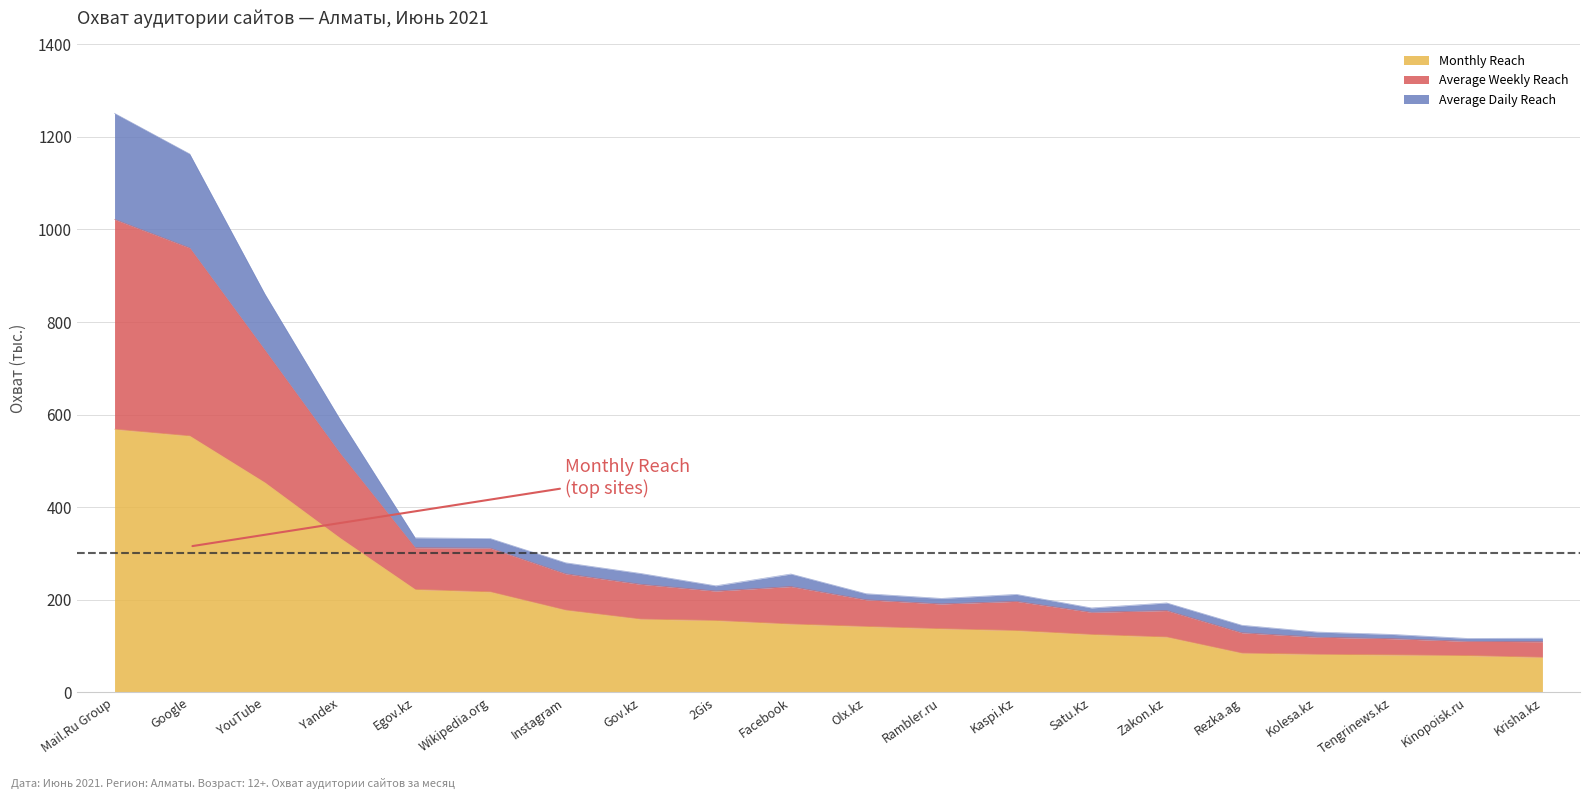

True or false: Monthly Reach has a value of 136.9 at Kolesa.kz.

False